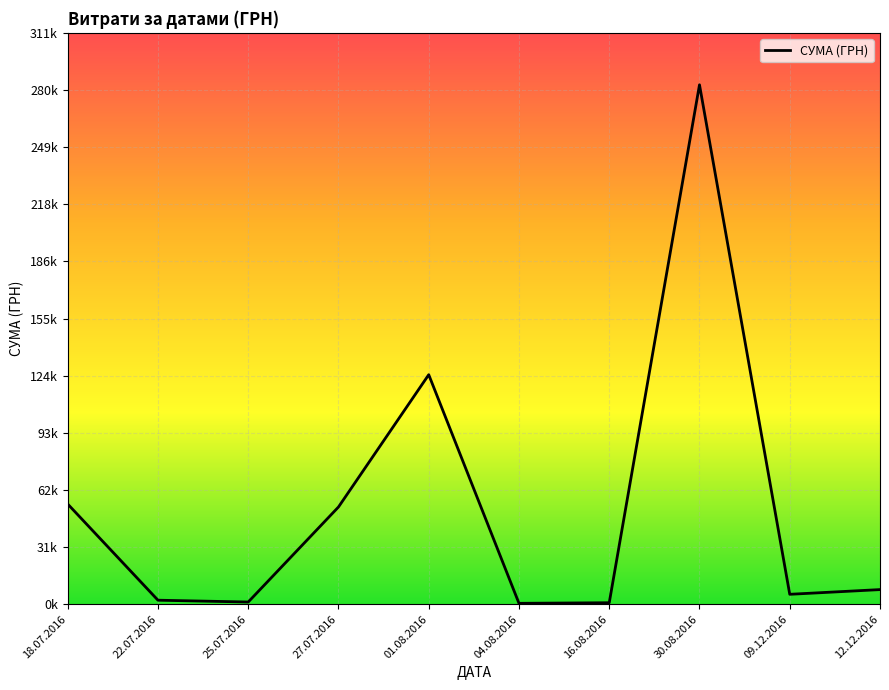

Does the chart have visible grid lines?

Yes